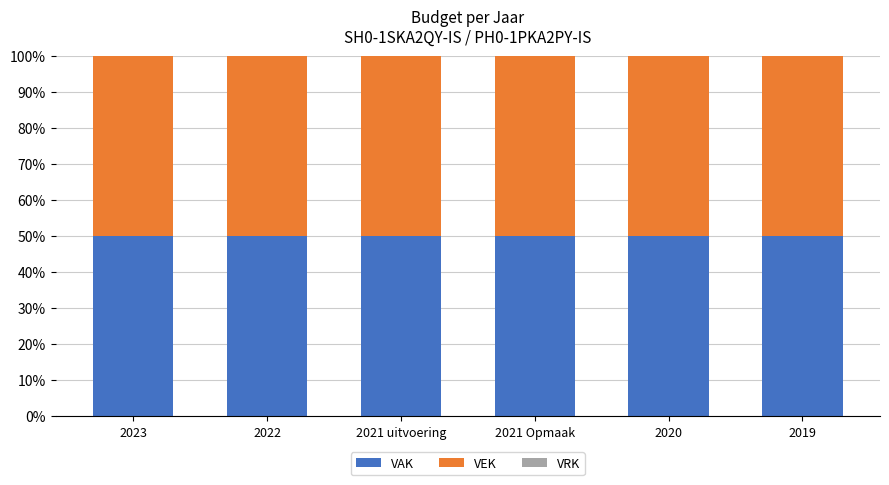

Reading left to right, what are all the values shown in this chart?

VAK: 2023=50	2022=50	2021 uitvoering=50	2021 Opmaak=50	2020=50	2019=50
VEK: 2023=50	2022=50	2021 uitvoering=50	2021 Opmaak=50	2020=50	2019=50
VRK: 2023=0	2022=0	2021 uitvoering=0	2021 Opmaak=0	2020=0	2019=0